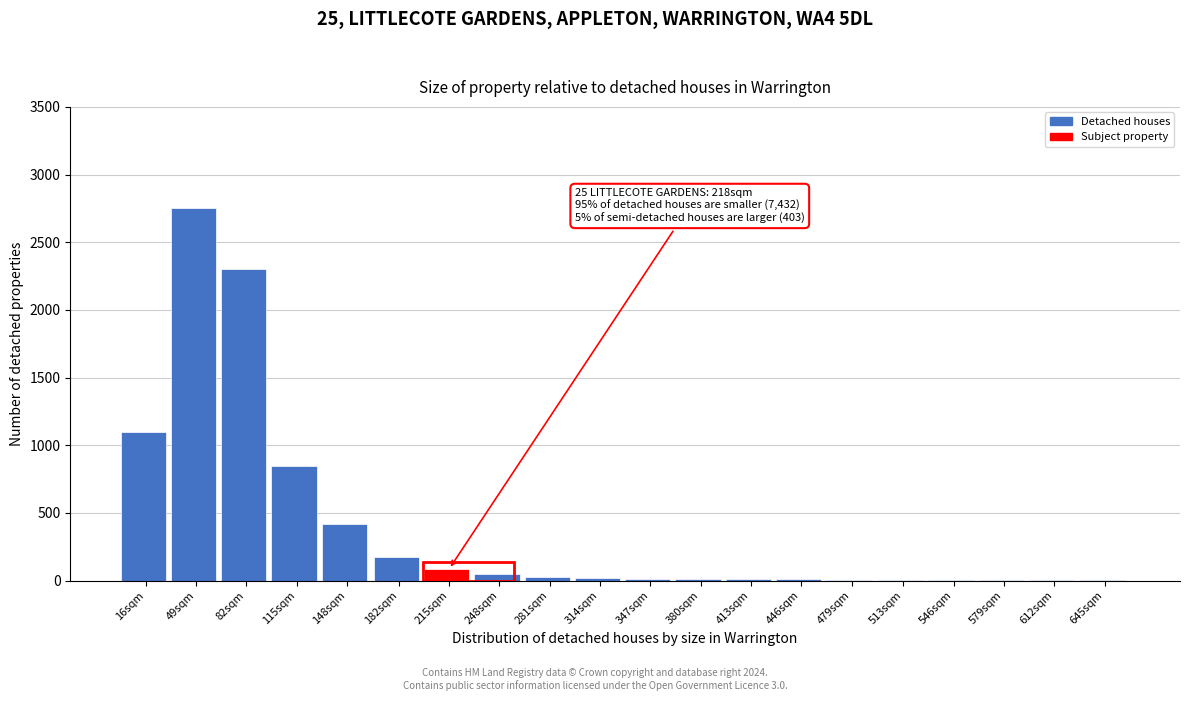

At which label is the value closest to 1375?

16sqm